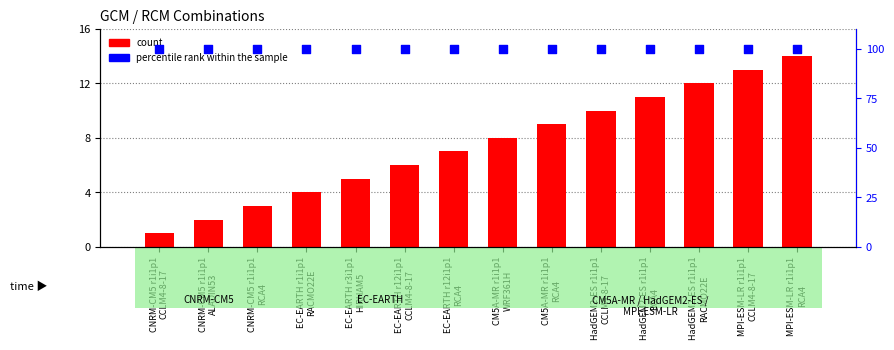

At which category is the sum across all series the highest?

MPI-ESM-LR r1i1p1
RCA4